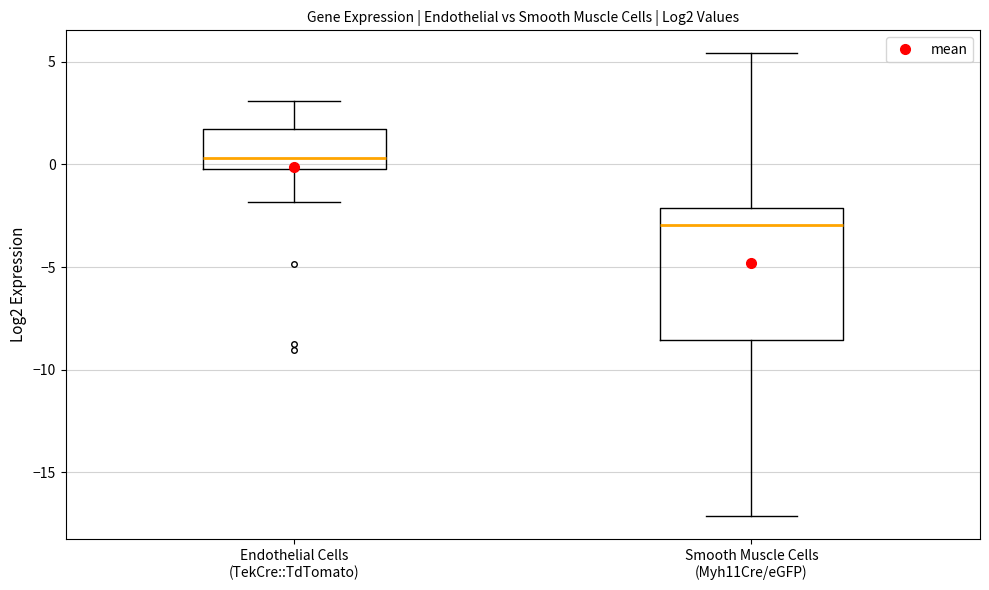

Where is the lower edge of the box for Smooth Muscle Cells (Myh11Cre/eGFP) on the y-axis? The values are not printed on the chart, so give them approximately, as read against the axis.

-8.5